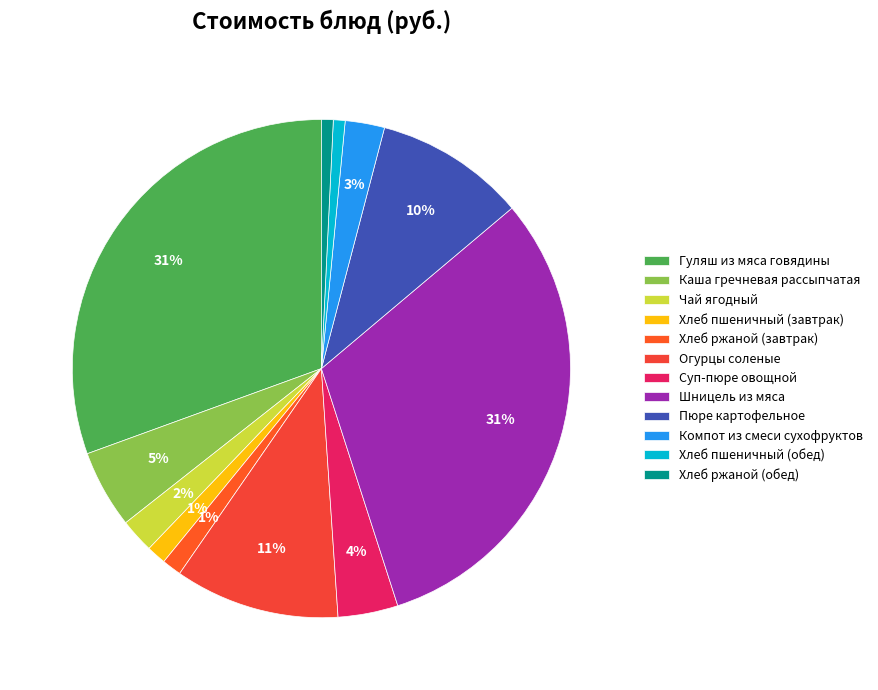

Rank the categories by value from highest to lowest.

Шницель из мяса, Гуляш из мяса говядины, Огурцы соленые, Пюре картофельное, Каша гречневая рассыпчатая, Суп-пюре овощной, Компот из смеси сухофруктов, Чай ягодный, Хлеб пшеничный (завтрак), Хлеб ржаной (завтрак), Хлеб пшеничный (обед), Хлеб ржаной (обед)